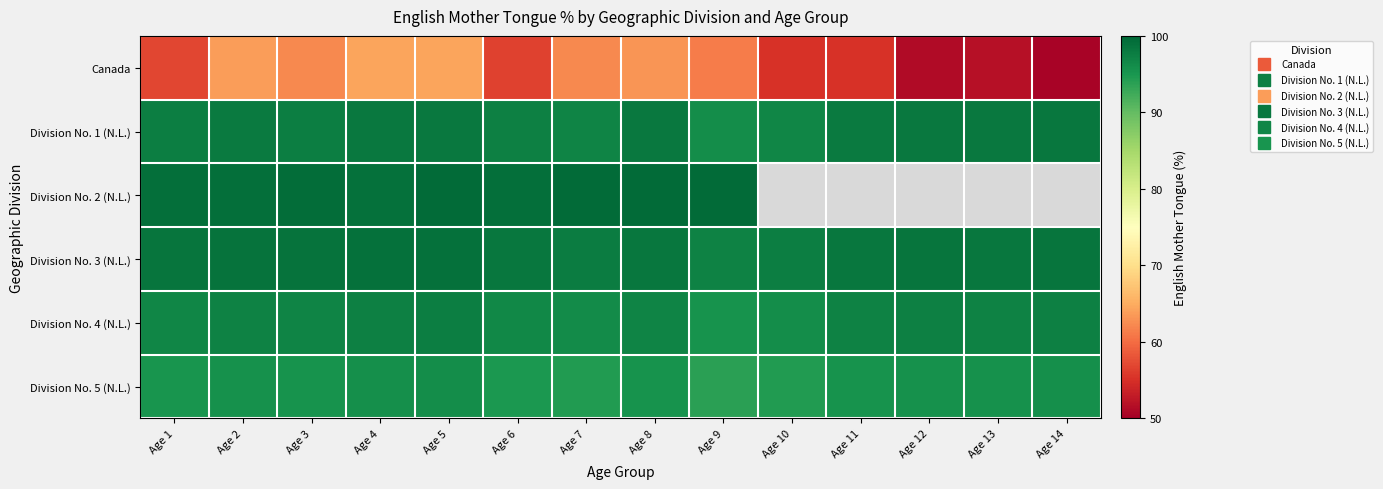

What is the approximate value of Canada at Age 10?

55.1